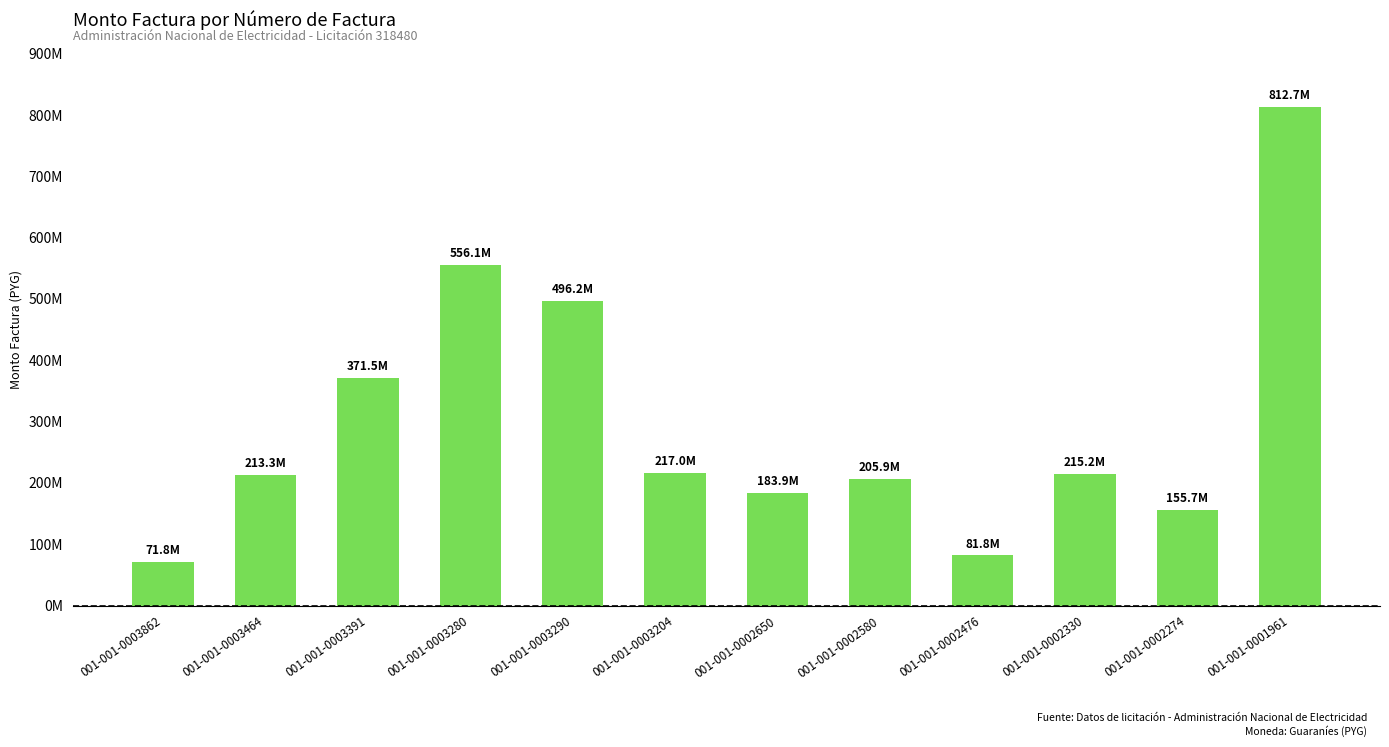

Are the bars horizontal?

No